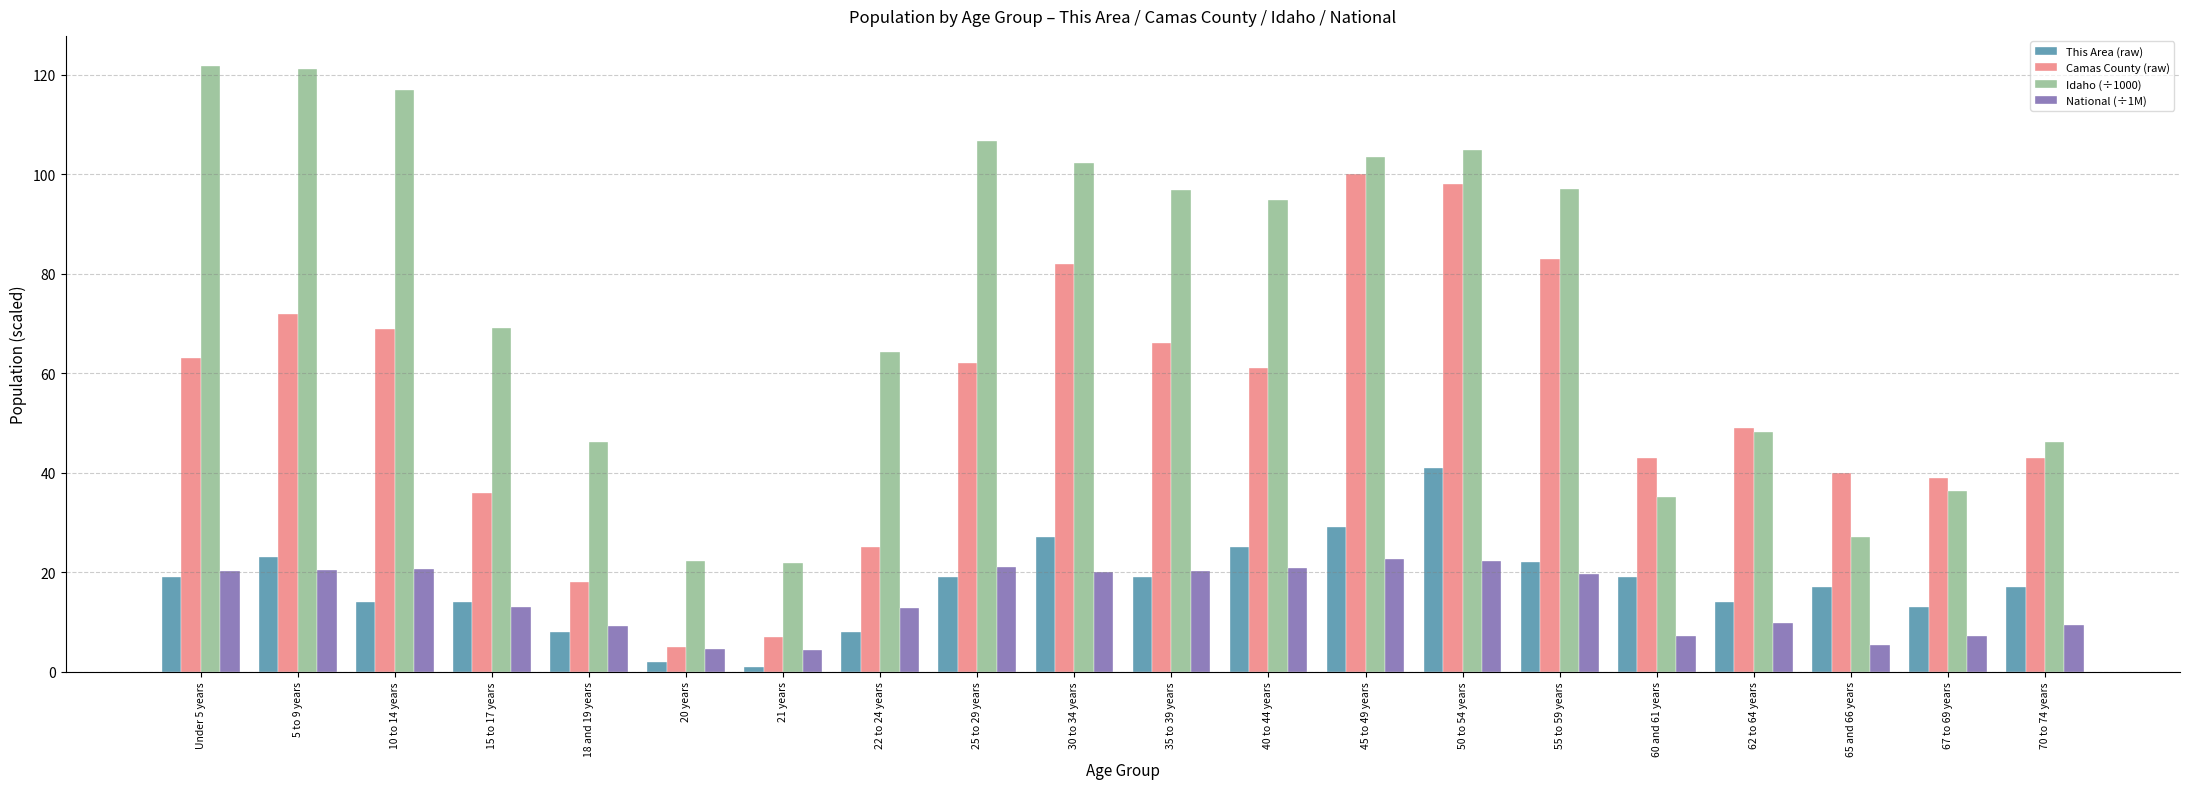

True or false: This Area (raw) has a value of 1.0 at 21 years.

True